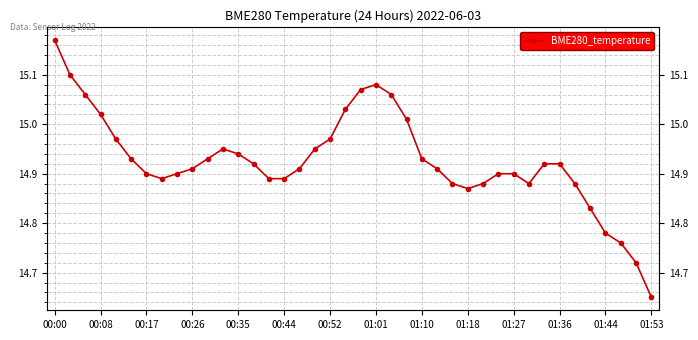

True or false: there are more than 1 points higher than both neighbors.

True